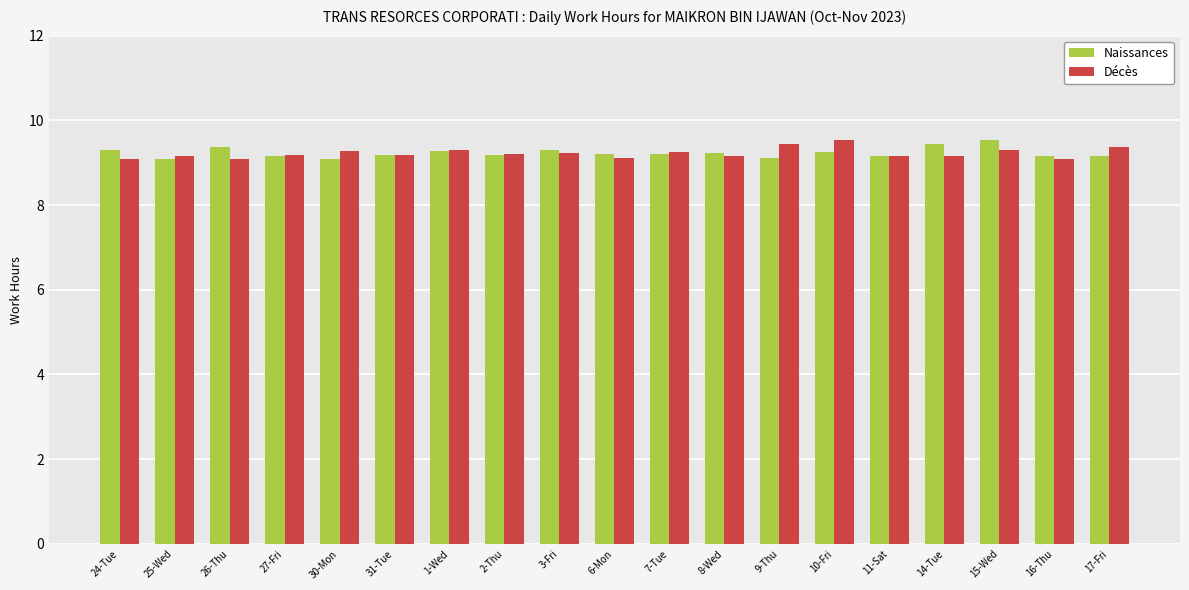

What are all the series names shown in the legend?

Naissances, Décès